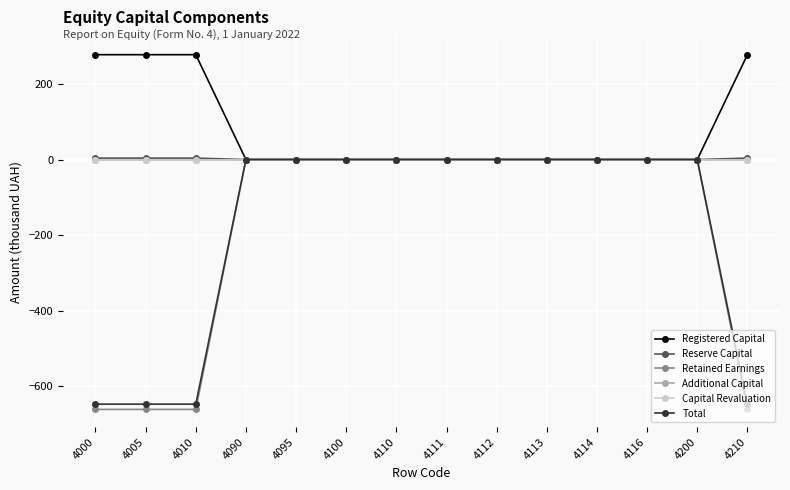

Rank the categories by Additional Capital value from lowest to highest.

4000, 4005, 4010, 4090, 4095, 4100, 4110, 4111, 4112, 4113, 4114, 4116, 4200, 4210